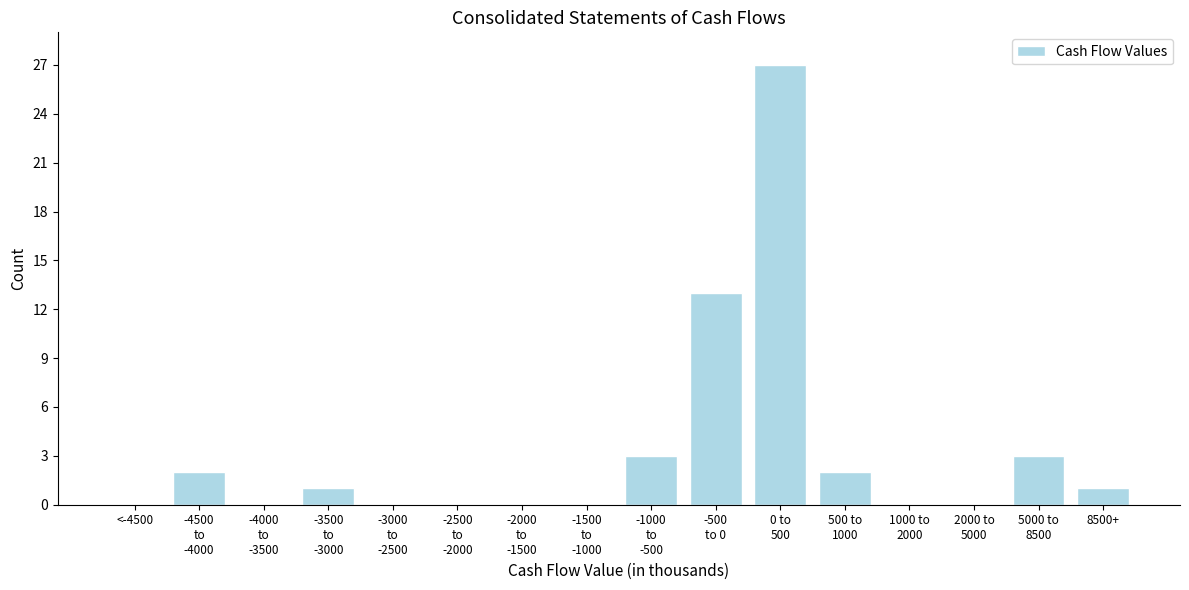

True or false: the data shows 15 at <-4500.

False